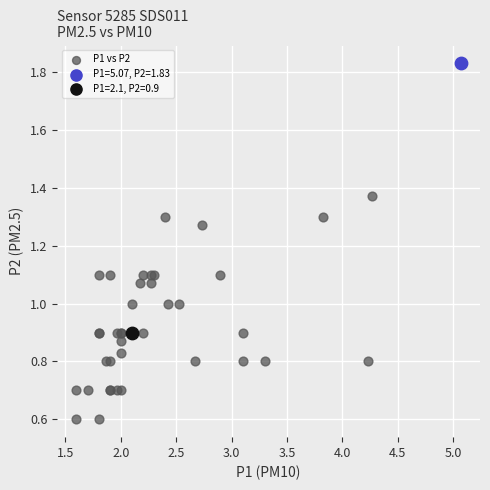

What are all the series names shown in the legend?

P1 vs P2, P1=5.07, P2=1.83, P1=2.1, P2=0.9